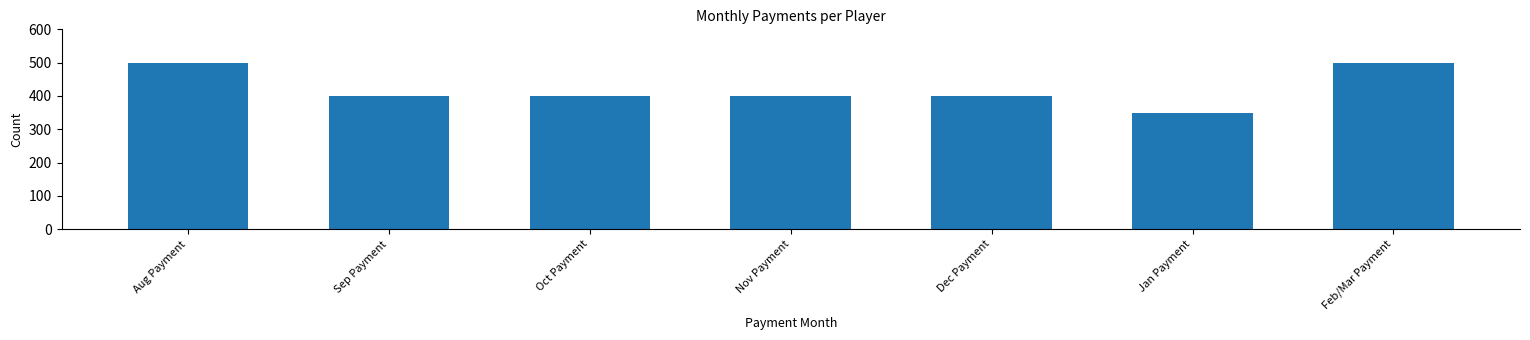

Reading right to left, what are all the values shown in this chart?

500	350	400	400	400	400	500